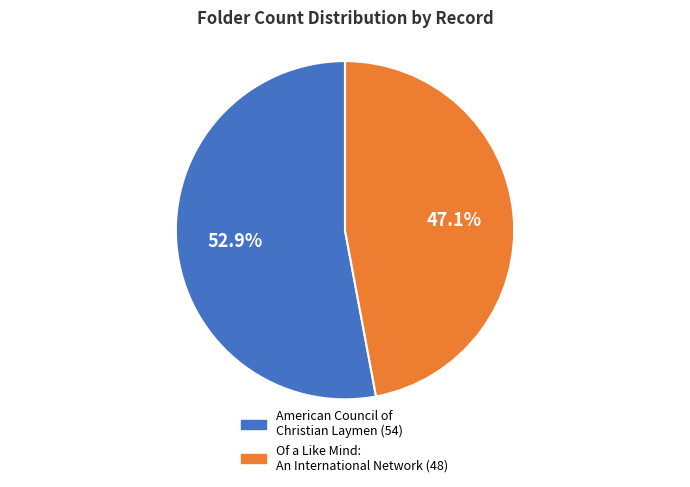

Combined, do Of a Like Mind: An International Network and American Council of Christian Laymen account for over 50%?

Yes